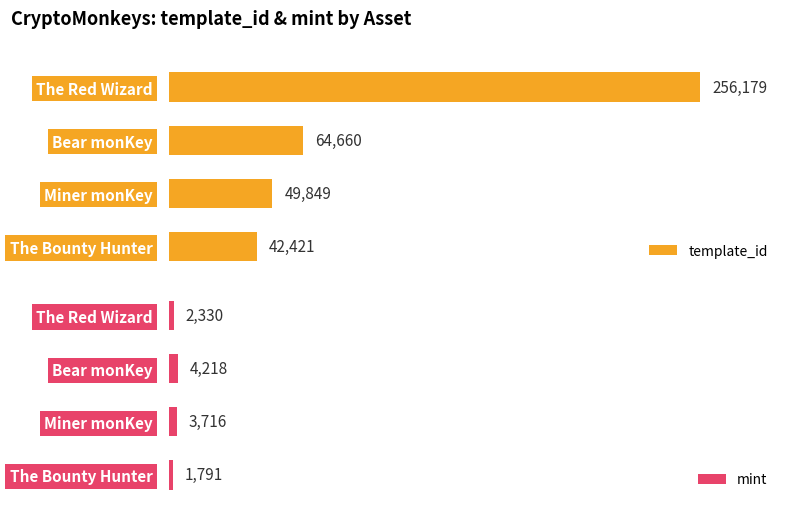

What are all the series names shown in the legend?

template_id, mint